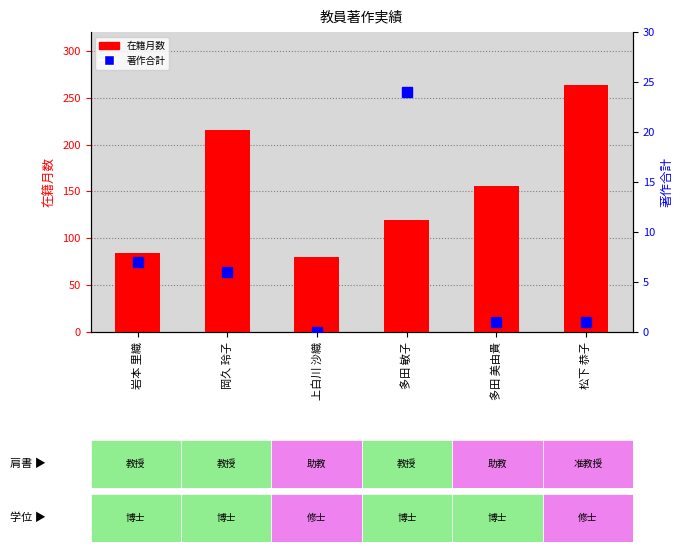

Where is 在籍月数 nearest to the value 172?

多田 美由貴